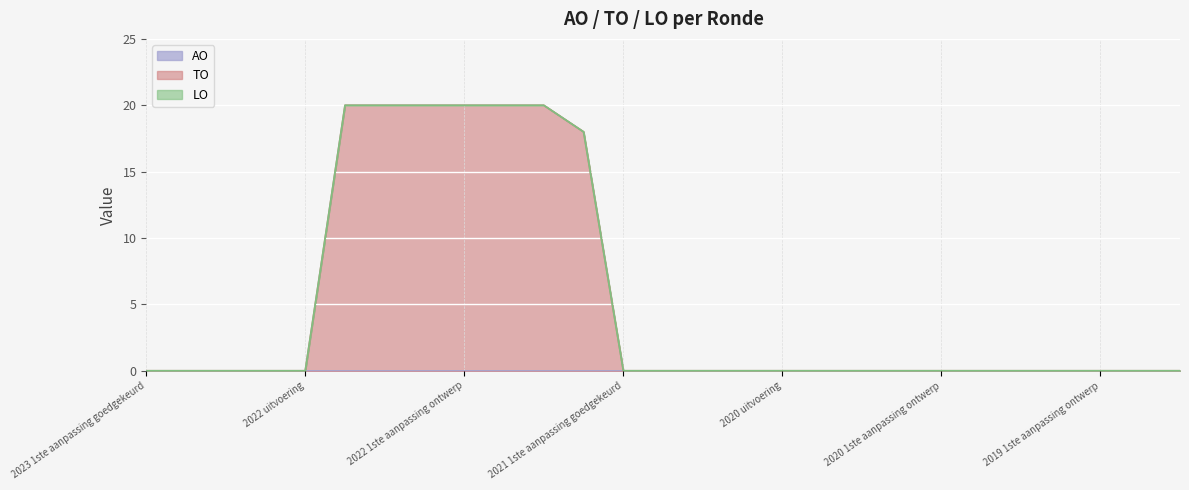

Is the value of LO at 2022 uitvoering greater than the value of AO at 2021 1ste aanpassing ontwerp?

No